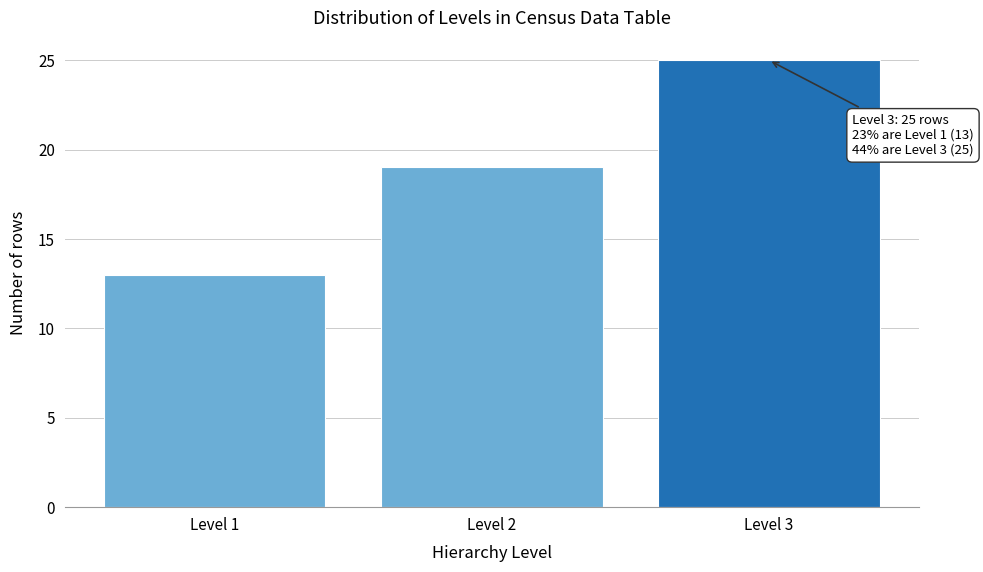

Reading left to right, what are all the values shown in this chart?

13	19	25